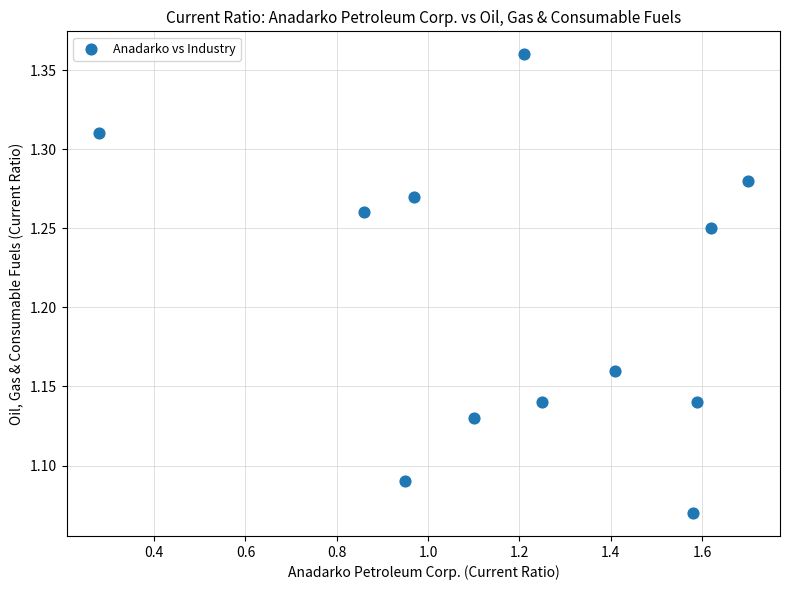

What is the range of Y values (max minus min)?

0.3